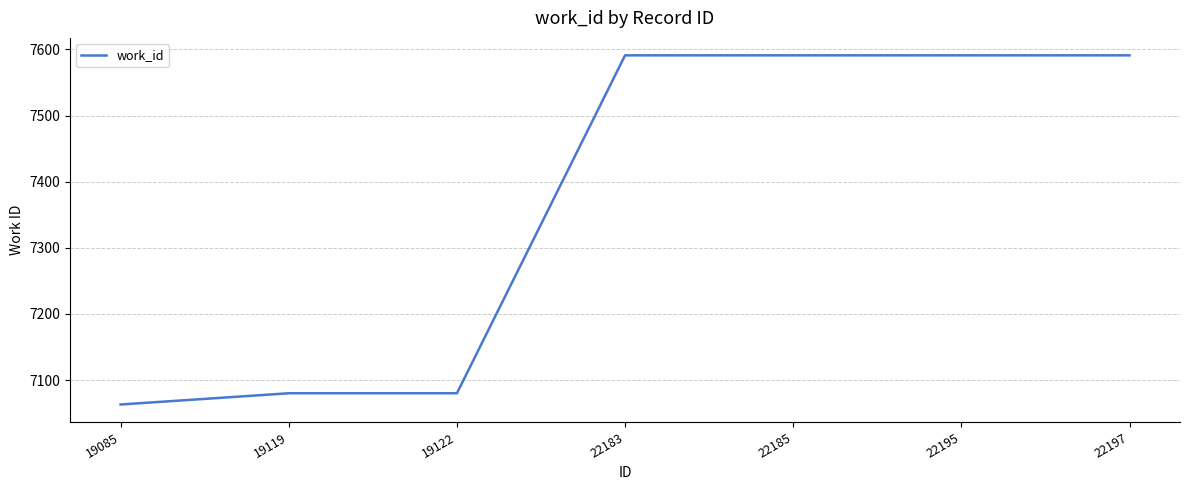

Reading left to right, what are all the values shown in this chart?

19085=7063	19119=7080	19122=7080	22183=7591	22185=7591	22195=7591	22197=7591